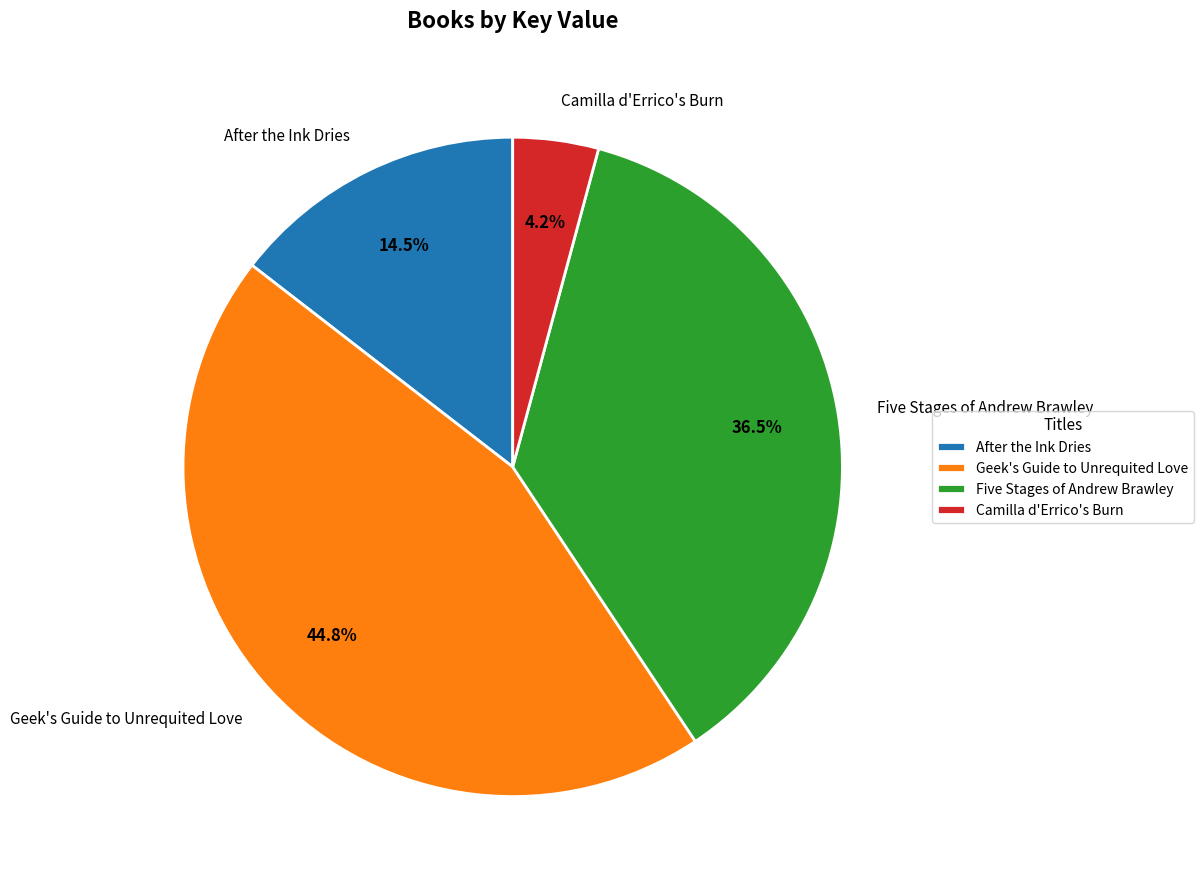

What is the ratio of the value at Five Stages of Andrew Brawley to the value at After the Ink Dries?

2.5